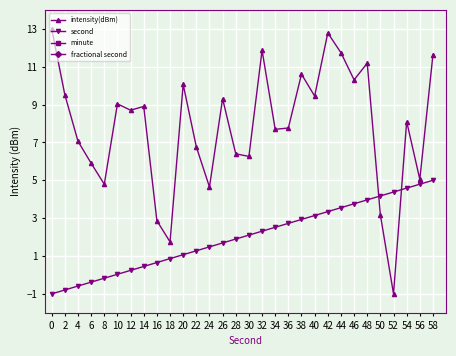

Where is intensity(dBm) nearest to the value 6?

6